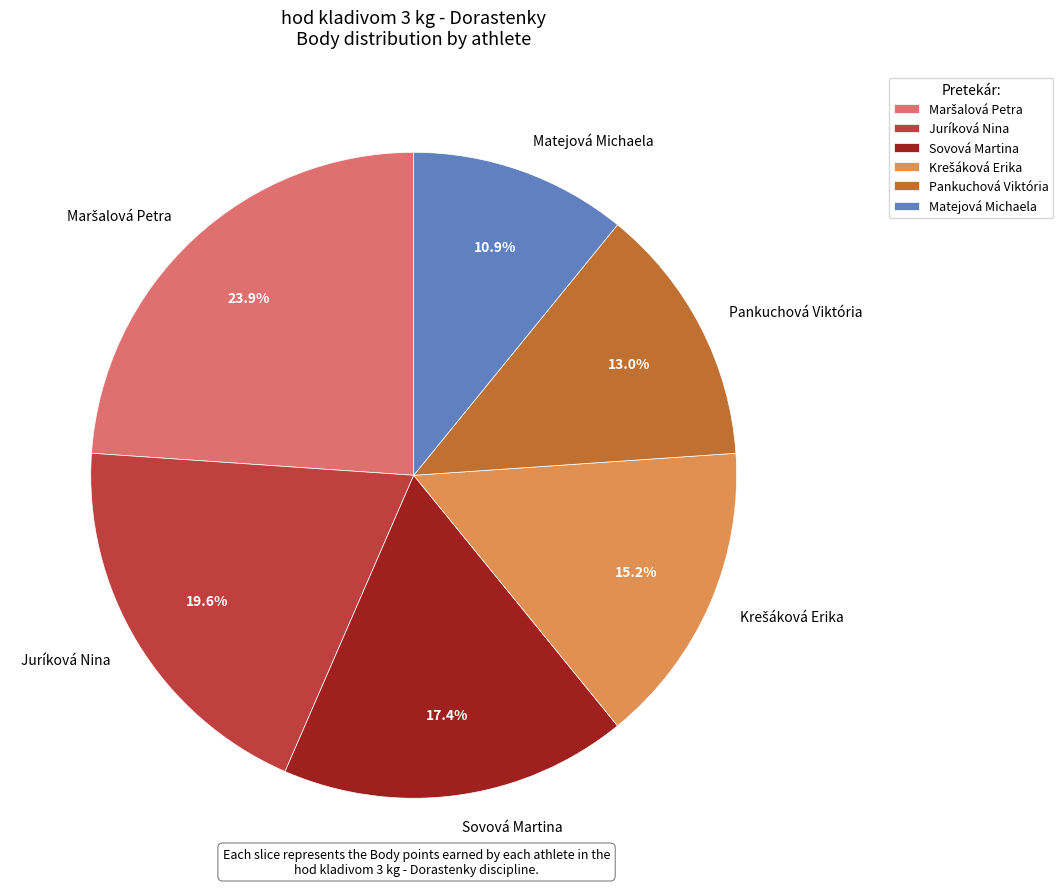

The Pankuchová Viktória slice represents 13% of the pie. True or false?

True